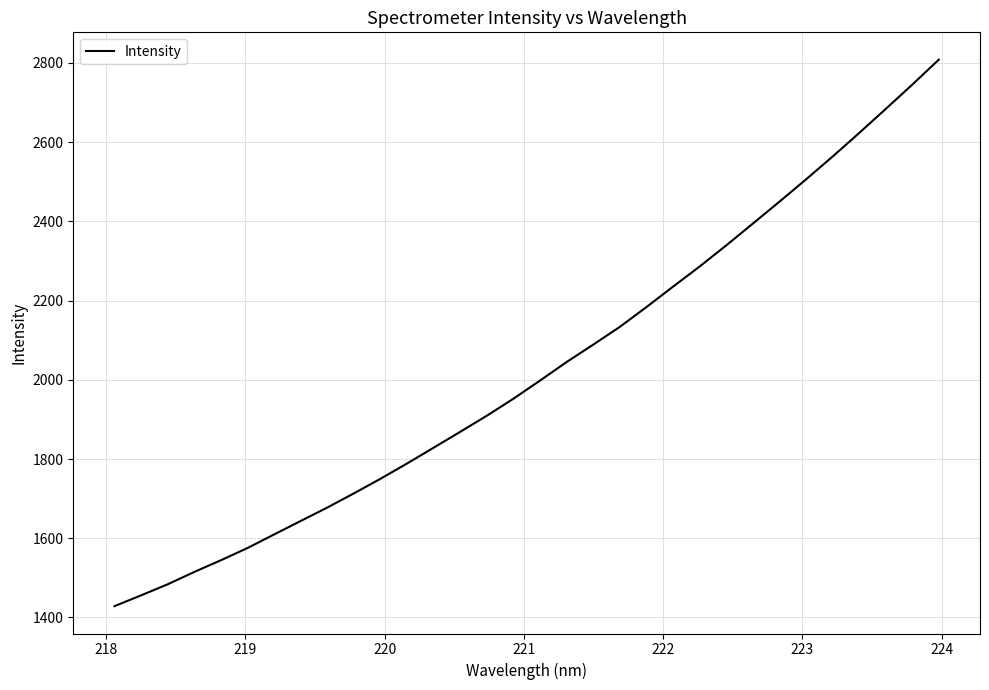

What is the minimum value shown in the chart?

1428.4